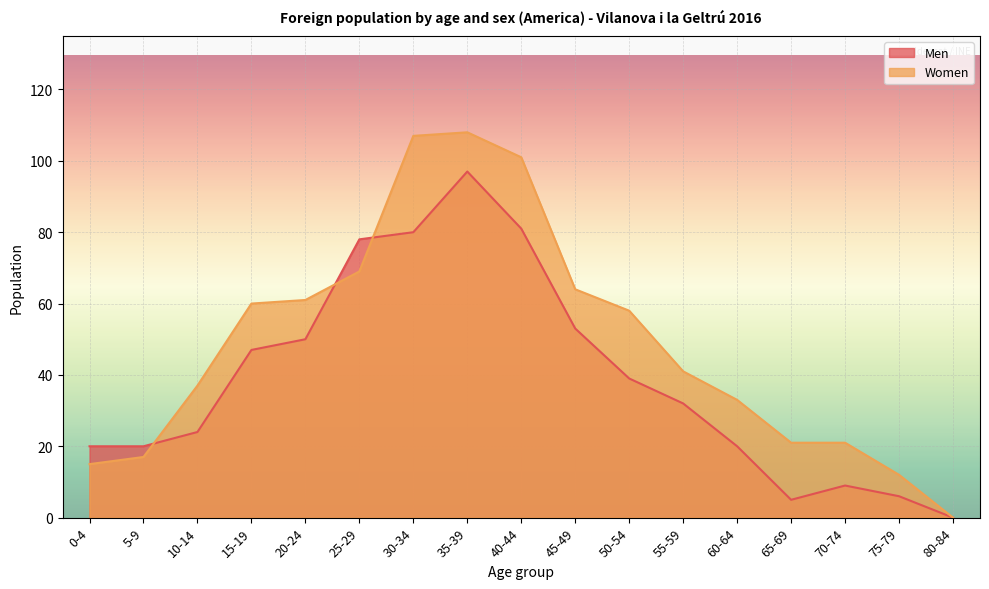

What is the average value of the Women series?

49